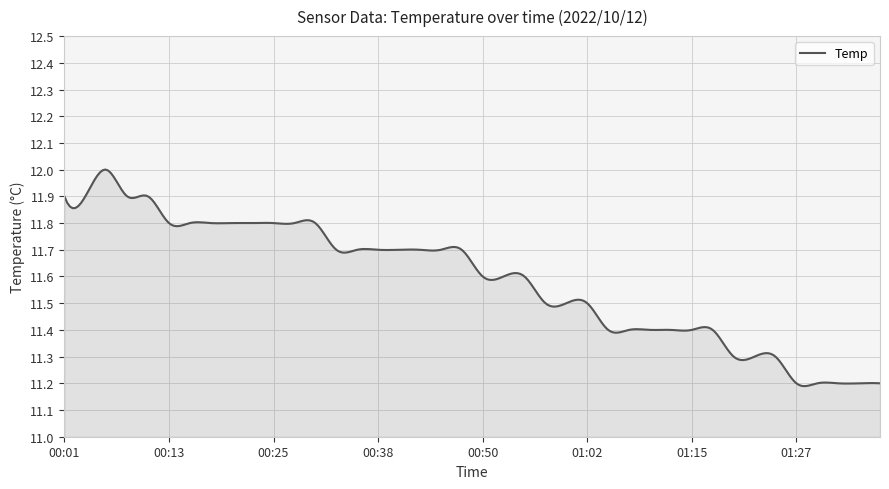

What is the difference between the maximum and minimum values?

0.8